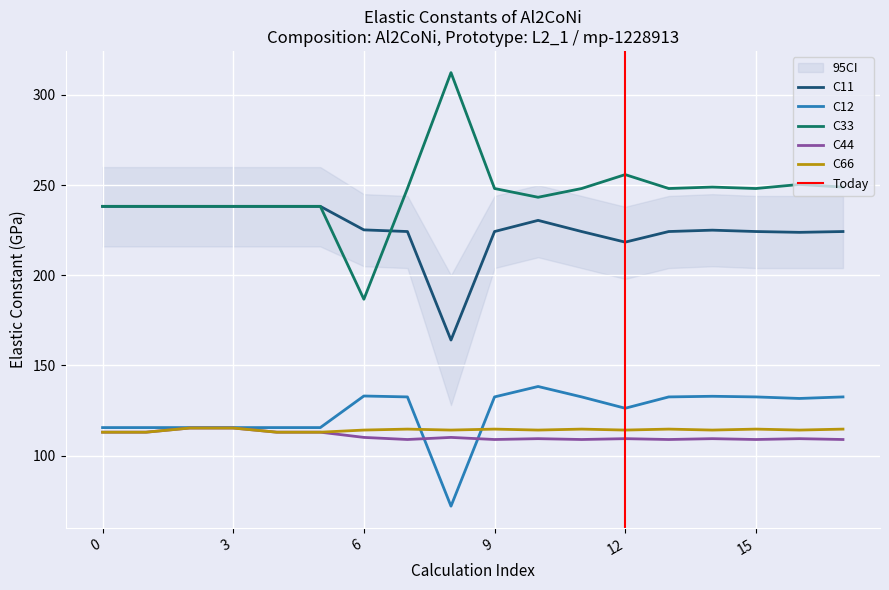

What is the difference between the maximum and minimum values in the C33 series?

125.7